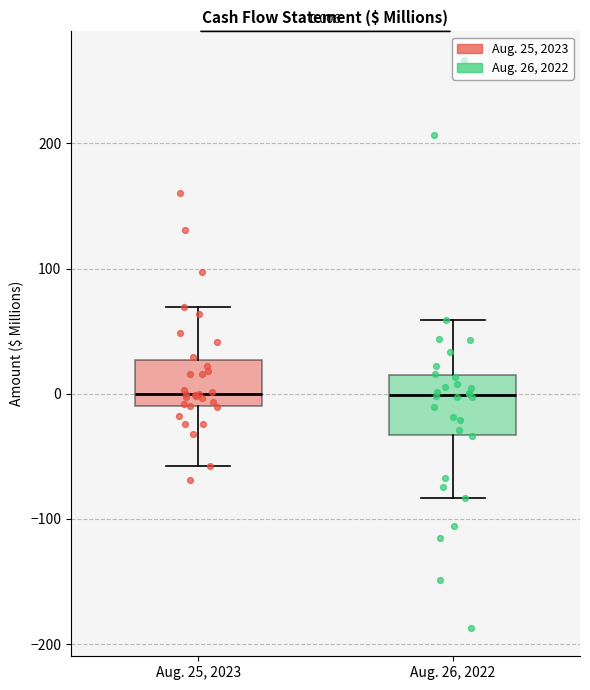

Comparing the boxes themselves (not the whiskers), which one is the tallest?

Aug. 26, 2022